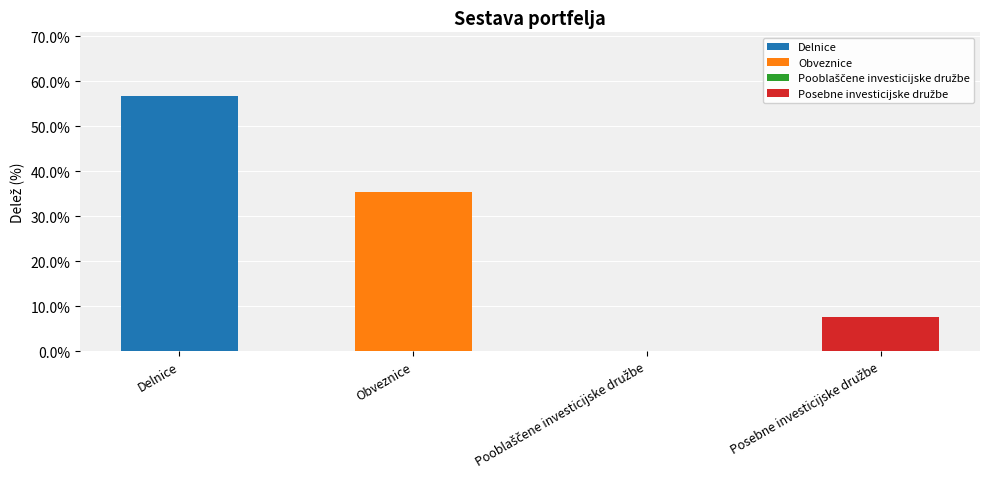

Is it true that the value at Obveznice is 35.4?

True